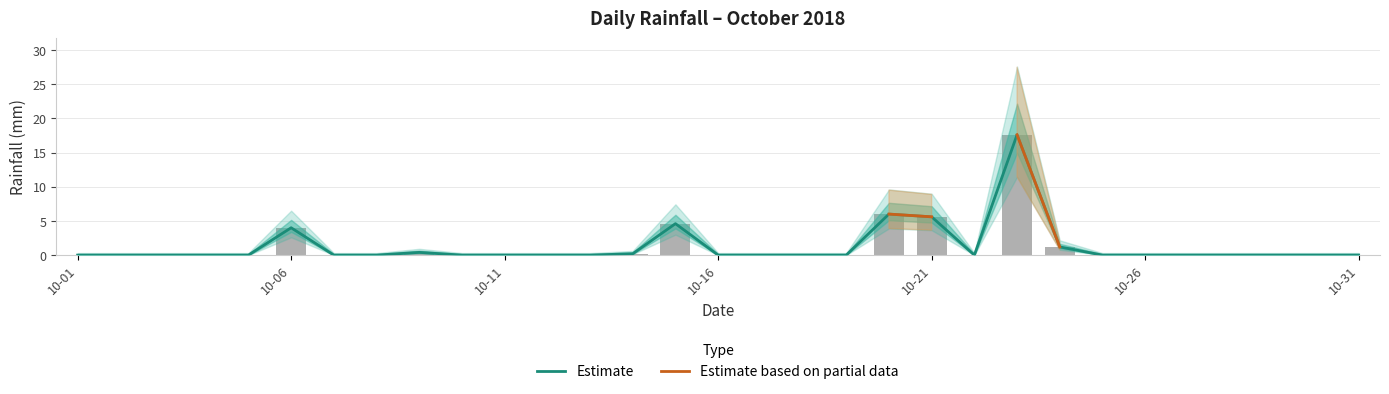

What are all the series names shown in the legend?

Estimate, Estimate based on partial data